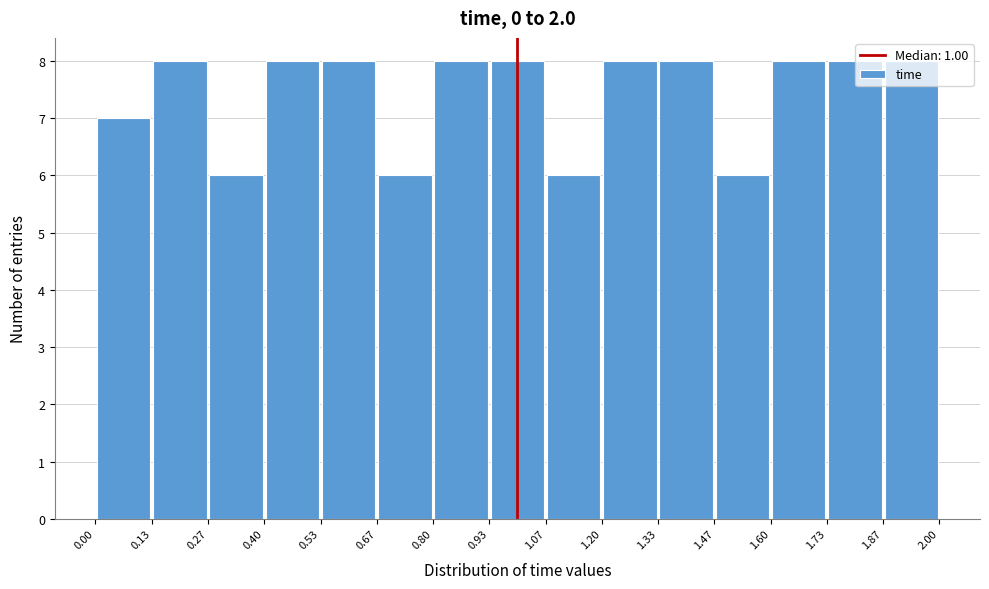

Reading left to right, transcribe this chart: for each bar, give the range it covers on the x-axis and its height. The values are not printed on the chart, so give them approximately, as read against the axis.

0.00 to 0.13: 7
0.13 to 0.27: 8
0.27 to 0.40: 6
0.40 to 0.53: 8
0.53 to 0.67: 8
0.67 to 0.80: 6
0.80 to 0.93: 8
0.93 to 1.07: 8
1.07 to 1.20: 6
1.20 to 1.33: 8
1.33 to 1.47: 8
1.47 to 1.60: 6
1.60 to 1.73: 8
1.73 to 1.87: 8
1.87 to 2.00: 8